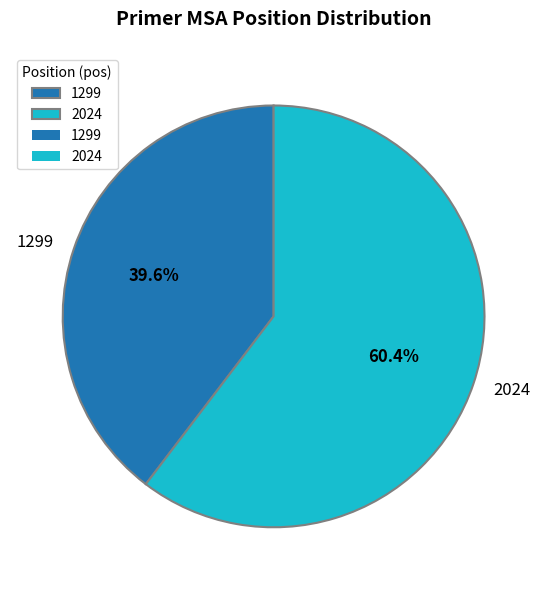

What is the largest slice in the pie chart?

2024